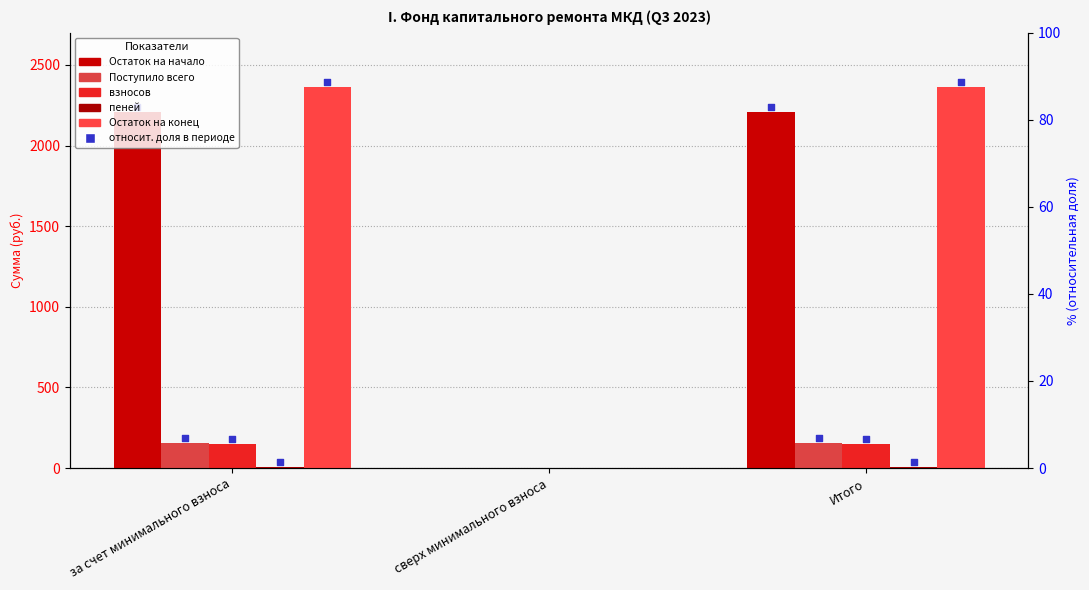

At how many categories does at least one series exceed 641?

2